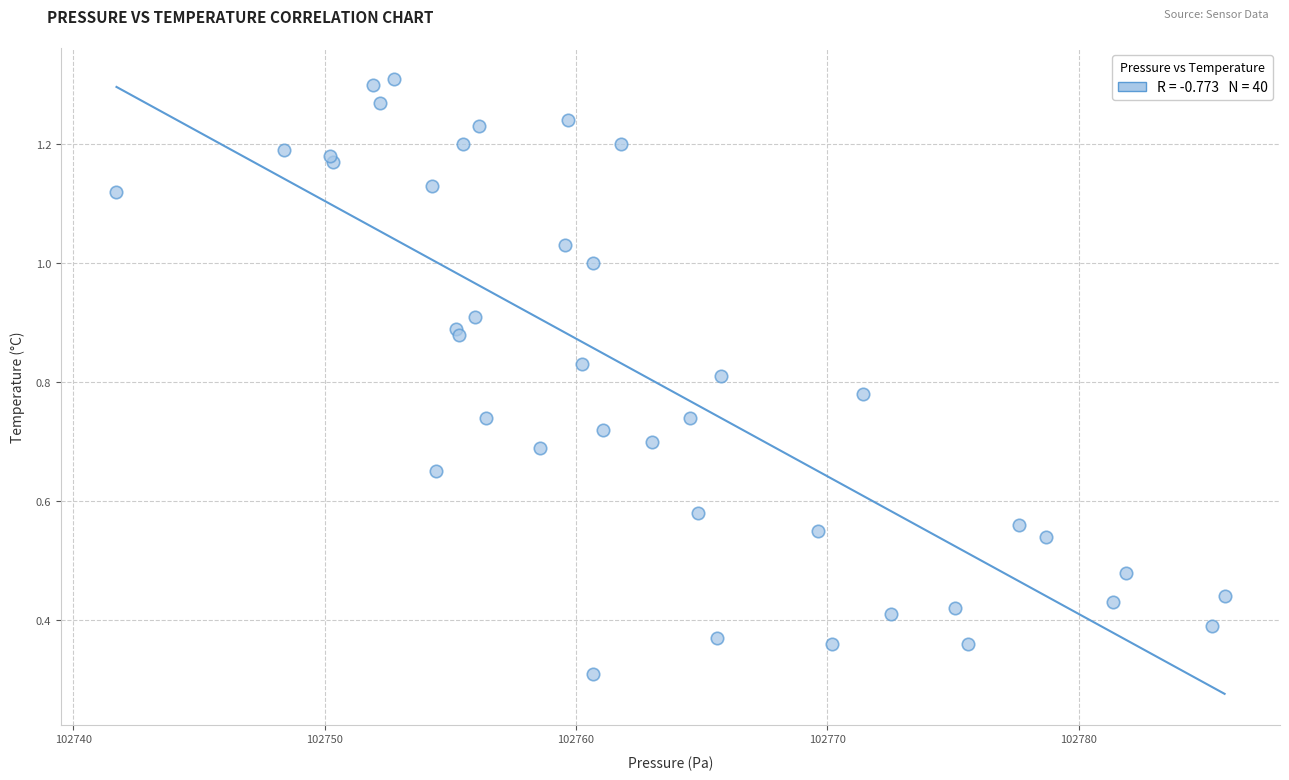

What Y value in the scatter plot is closest to 0?

0.3